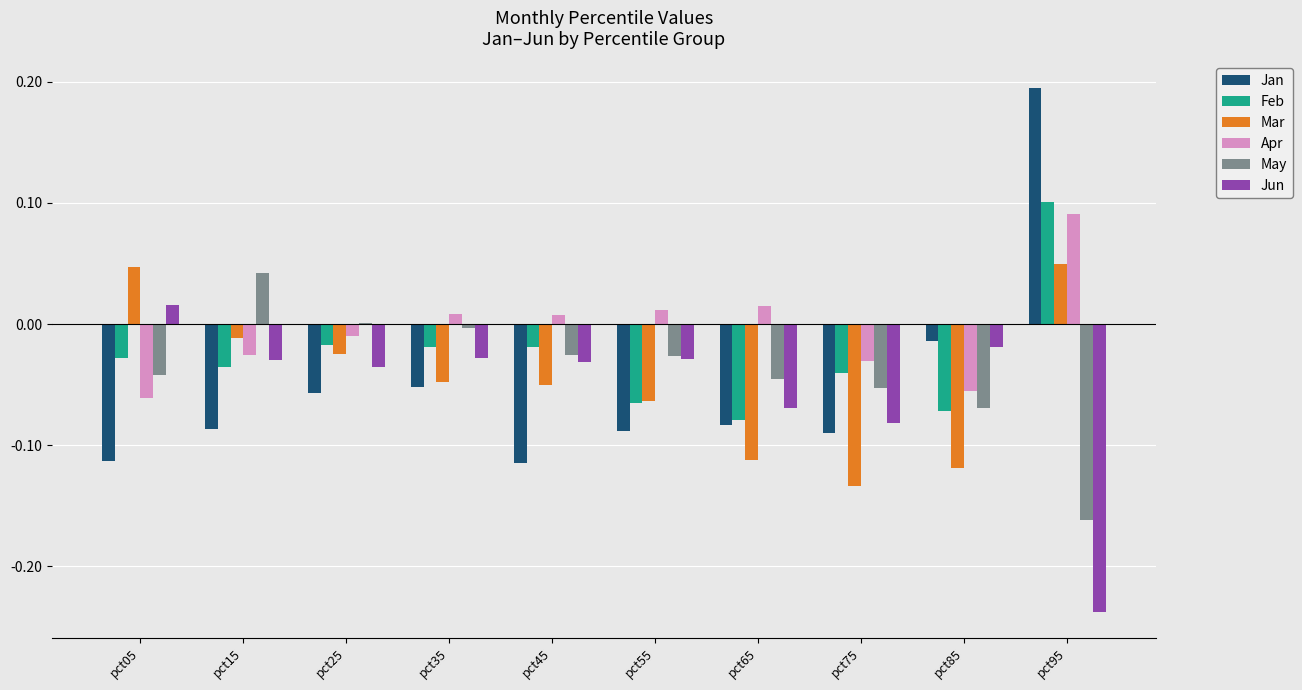

The Jun series shows 0.0 at pct05. True or false?

True